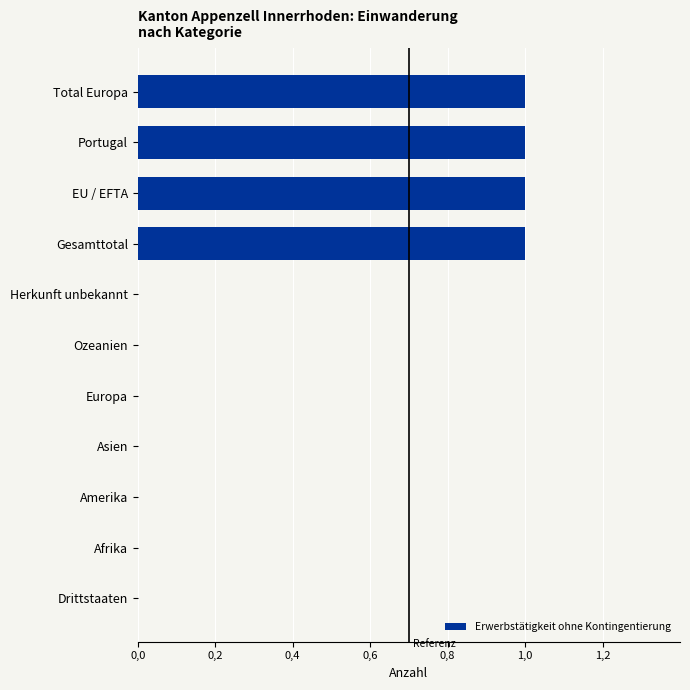

Are the bars horizontal?

Yes